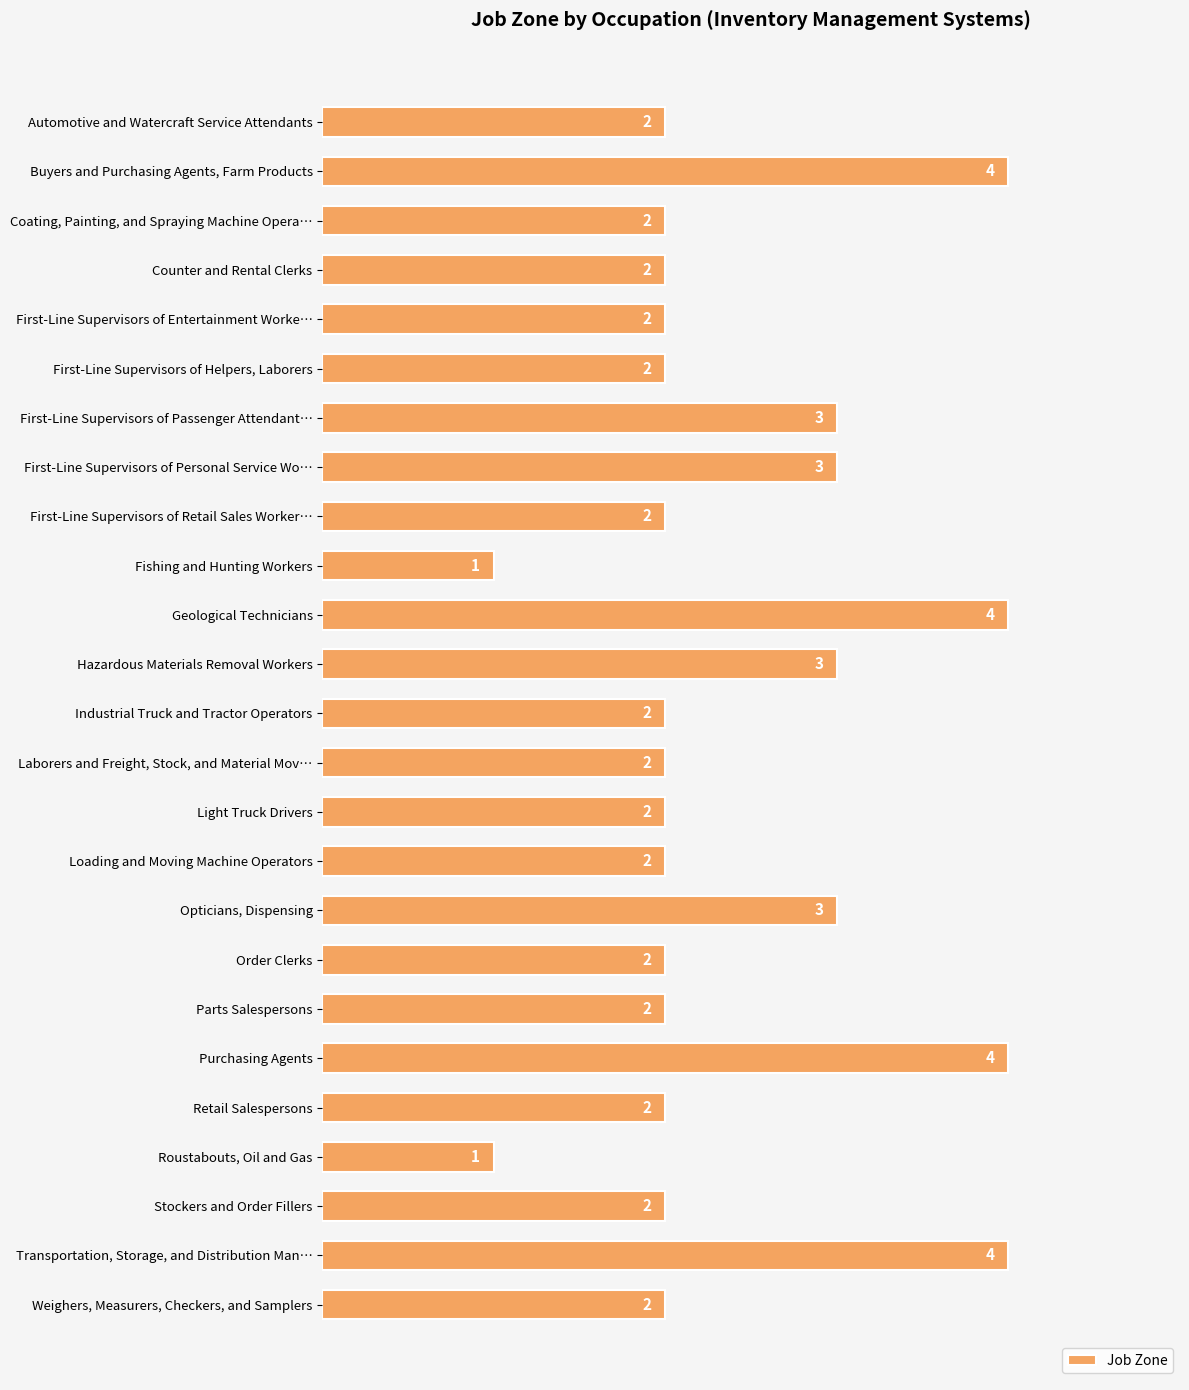

Reading top to bottom, transcribe all the data shown in this chart.

2	4	2	2	2	2	3	3	2	1	4	3	2	2	2	2	3	2	2	4	2	1	2	4	2